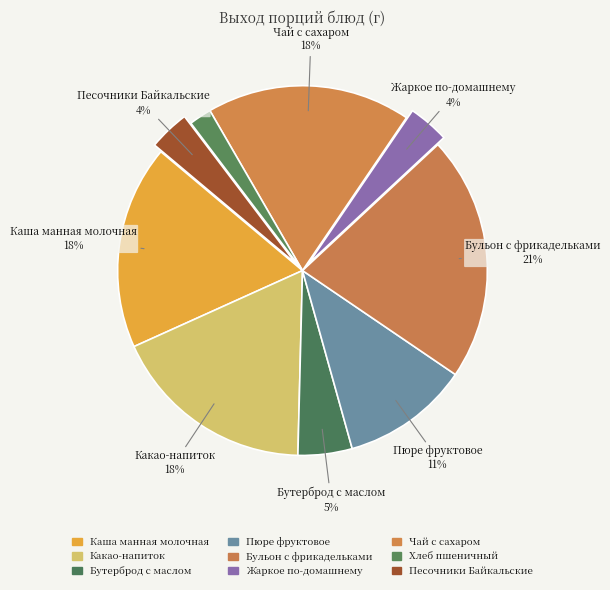

To the nearest percent, what is the average slice percentage?

11%